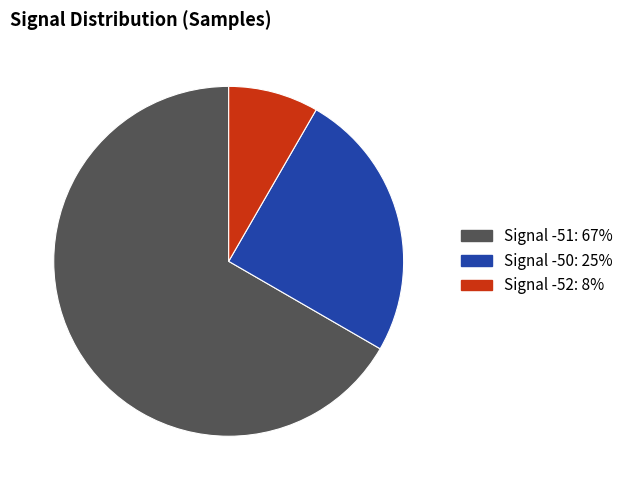

Is there any slice that represents more than half of the pie?

Yes